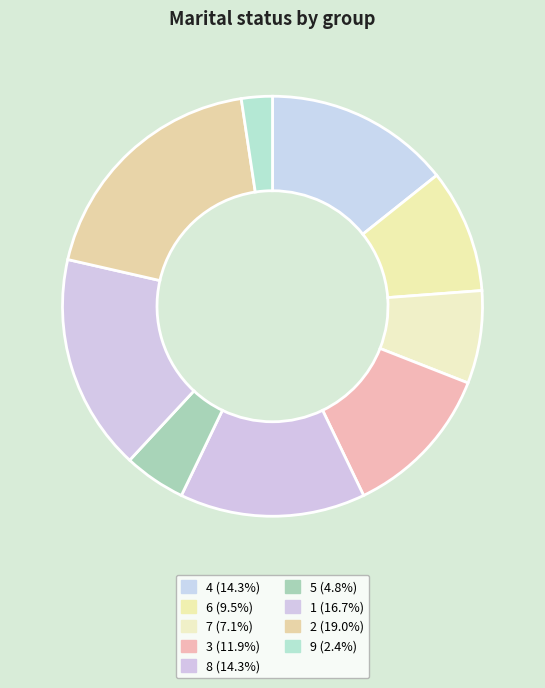

Does 5 account for over 50% of the chart?

No